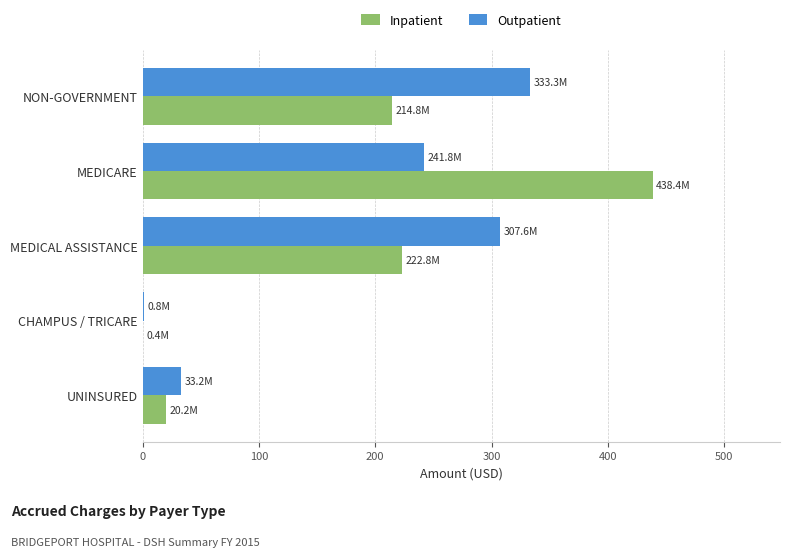

What is the sum of the Outpatient values at NON-GOVERNMENT and MEDICARE?

575.1